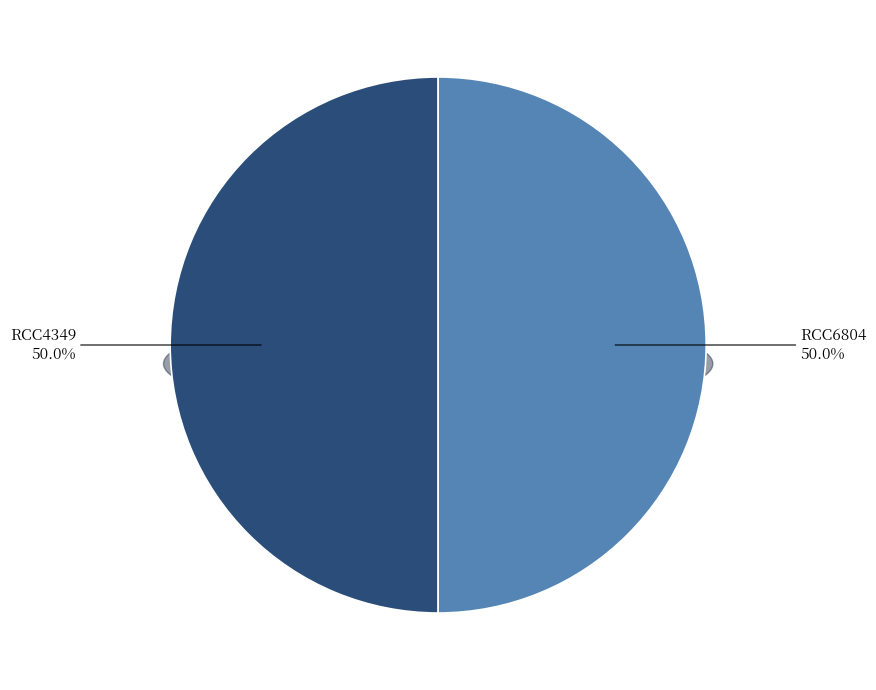

The RCC6804 slice represents 50% of the pie. True or false?

True